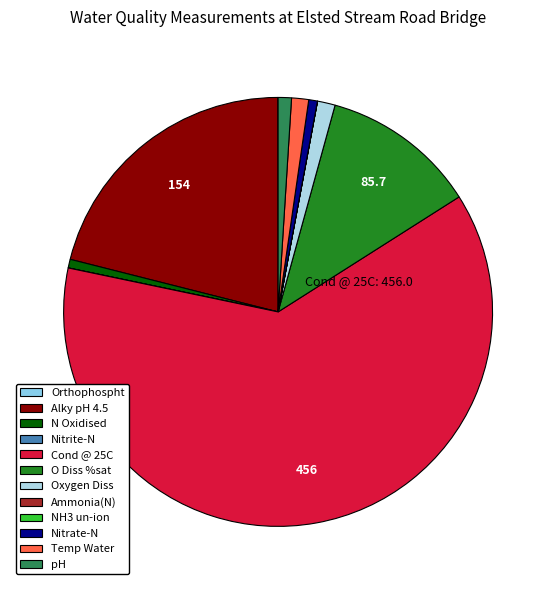

To the nearest percent, what is the combined percentage of Orthophospht and Cond @ 25C?

62%